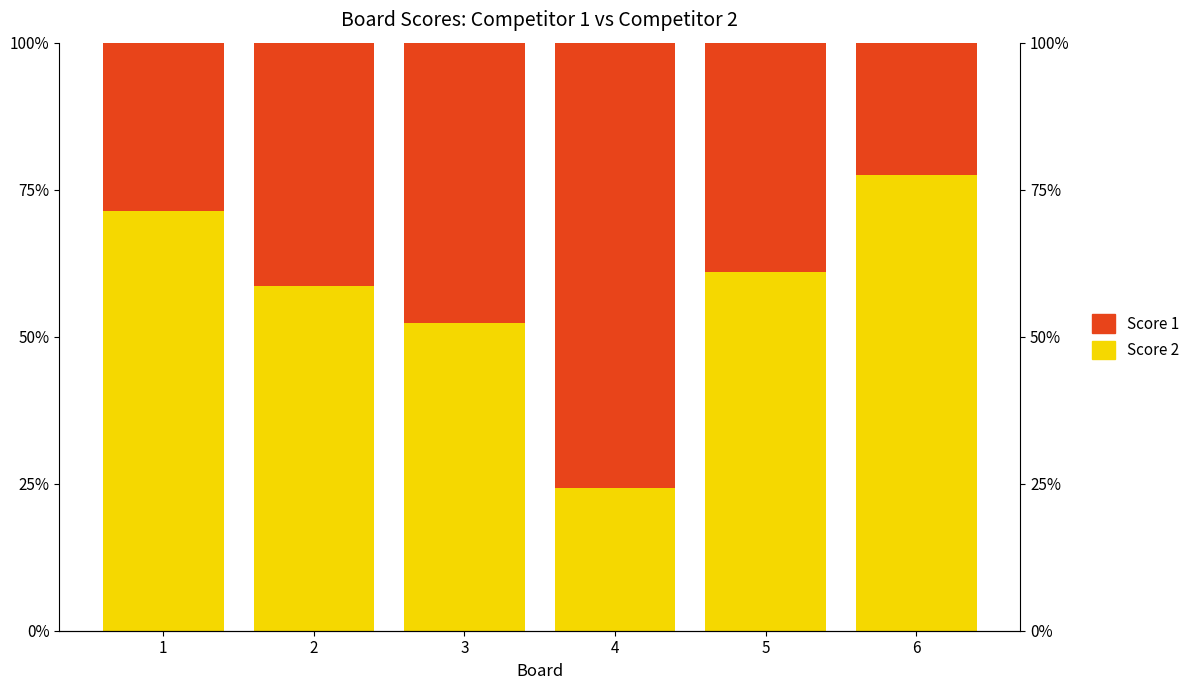

What is the minimum value shown in the chart?

22.6